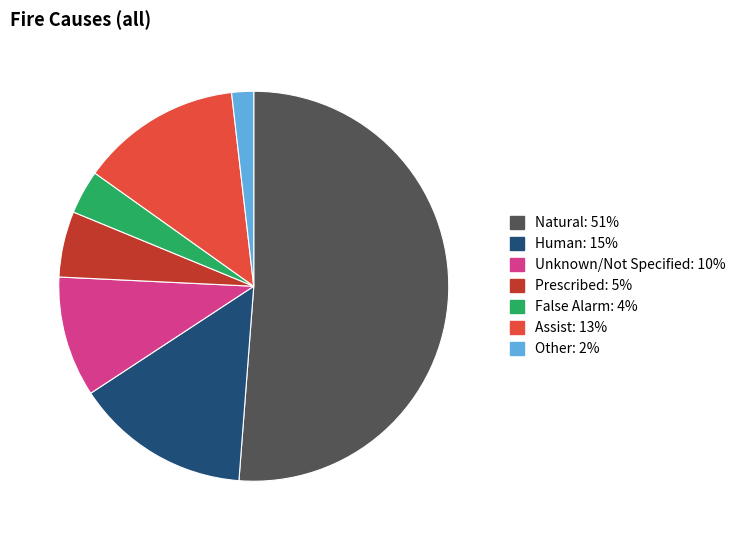

Does any single category account for the majority?

Yes